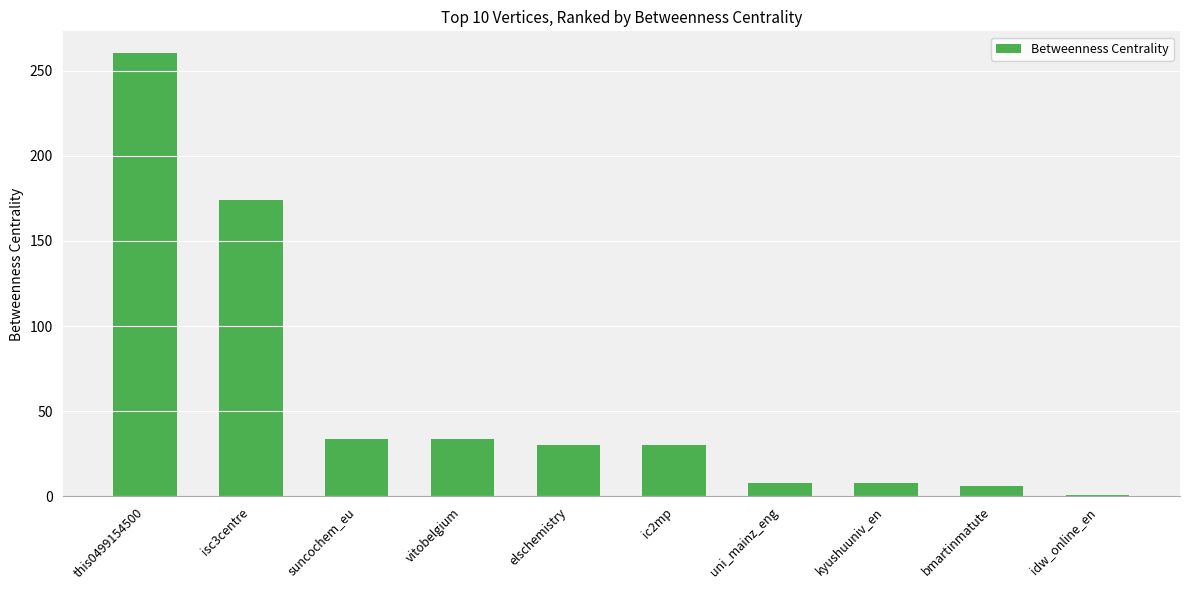

What value does the data have at elschemistry?

30.0